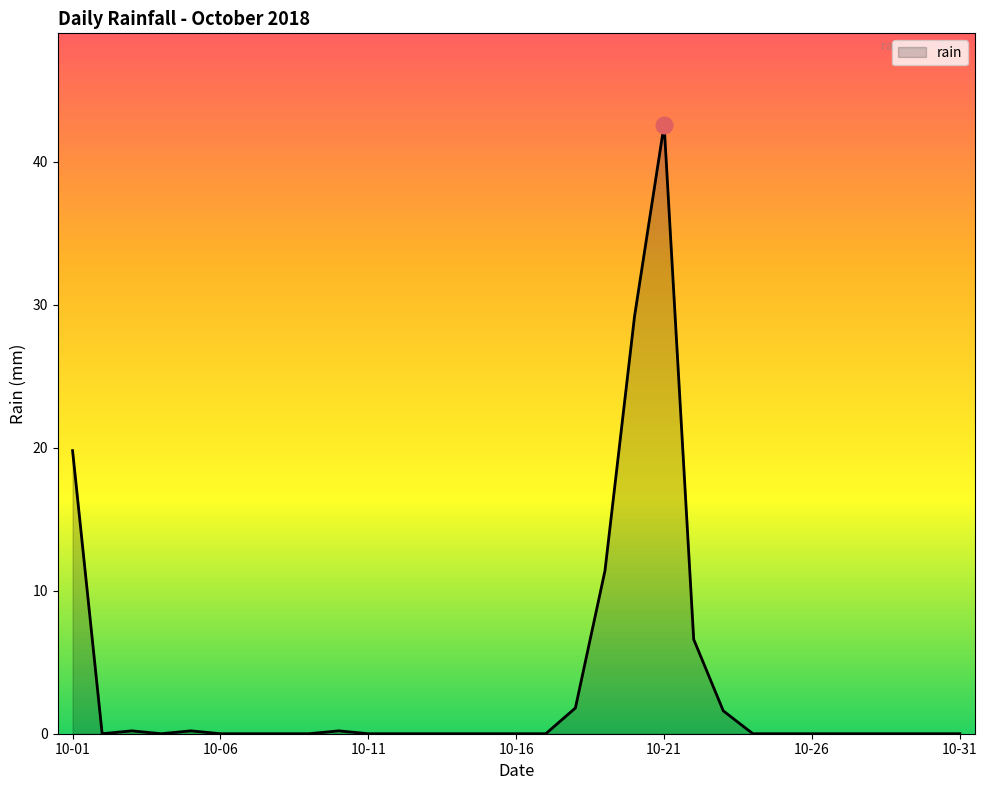

What is the difference between the maximum and minimum values?

42.6